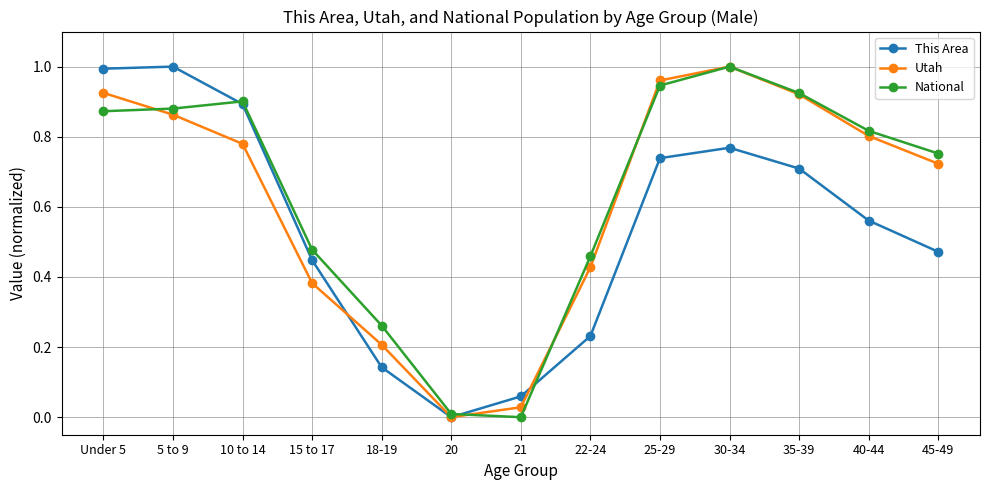

Is the value of This Area at 45-49 greater than the value of Utah at 22-24?

Yes